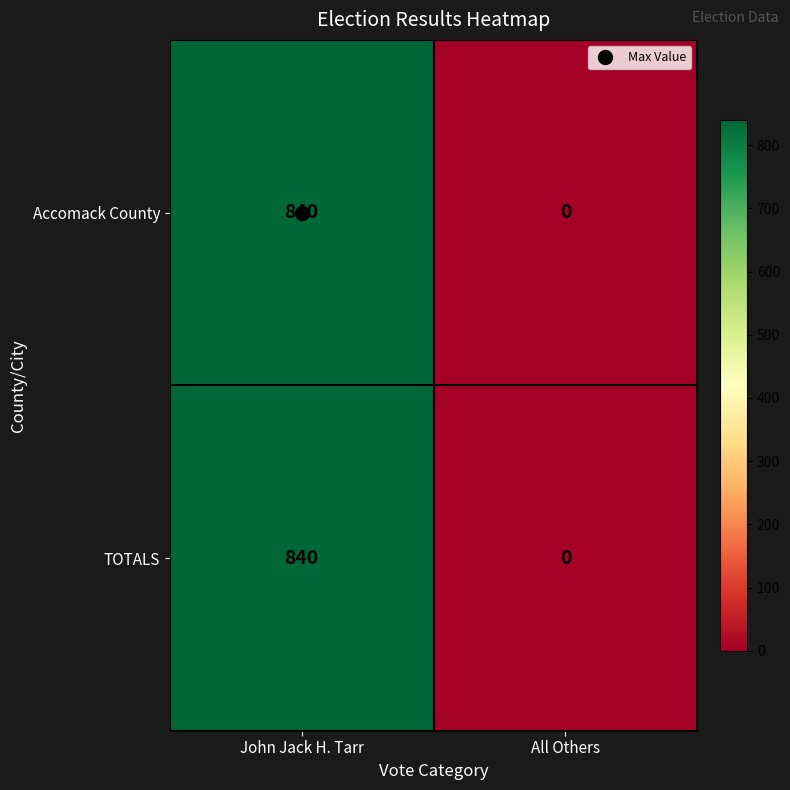

What is the average value of the Accomack County series?

420